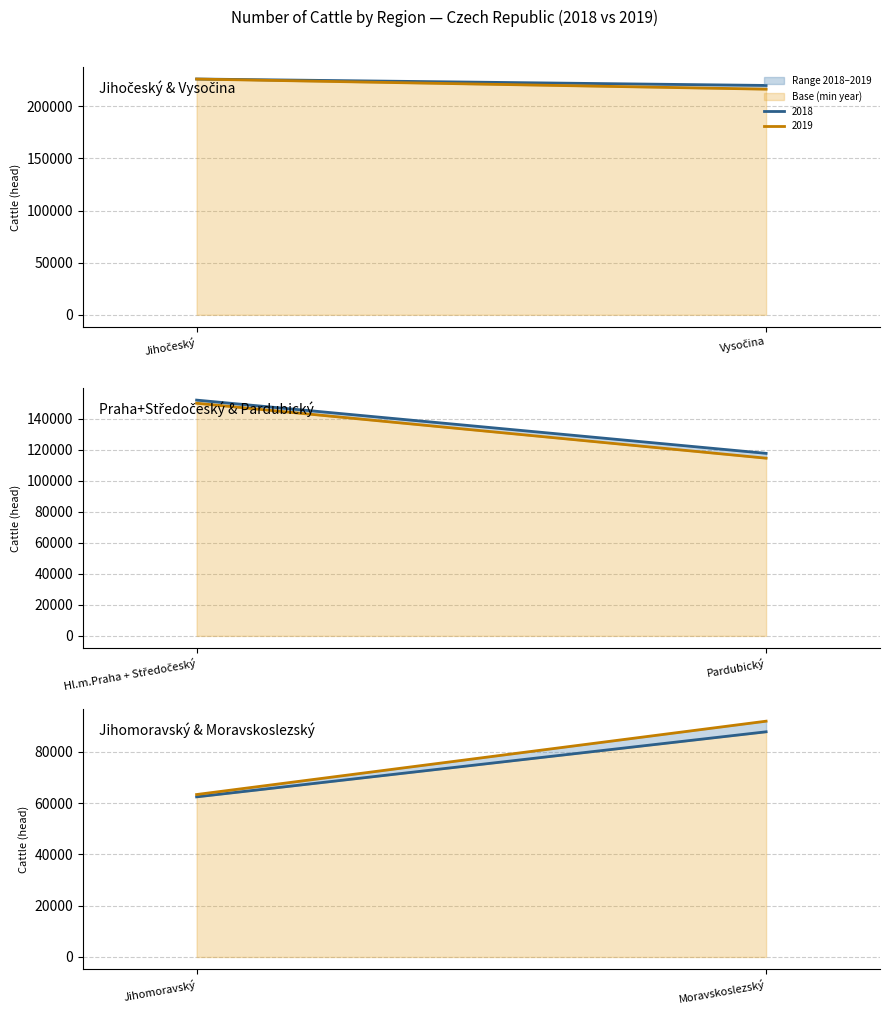

How many lines are shown in the chart?

2